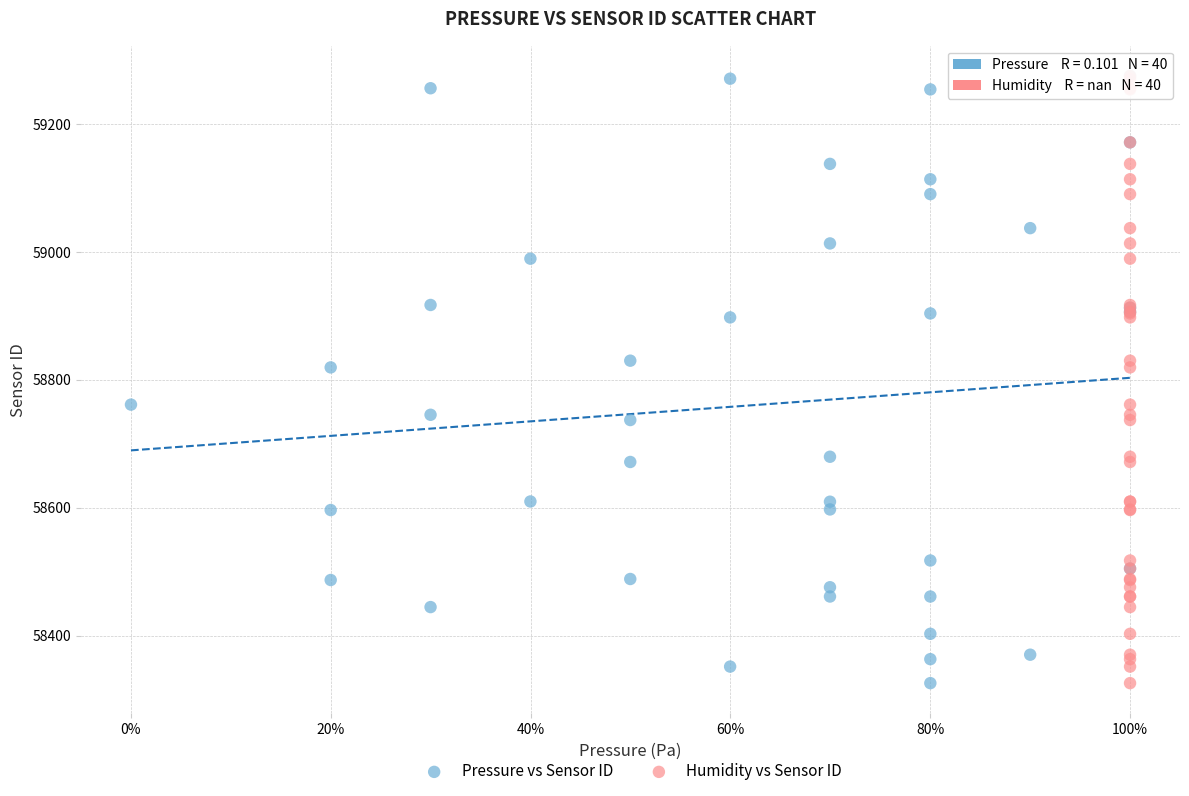

What are all the series names shown in the legend?

Pressure vs Sensor ID, Humidity vs Sensor ID